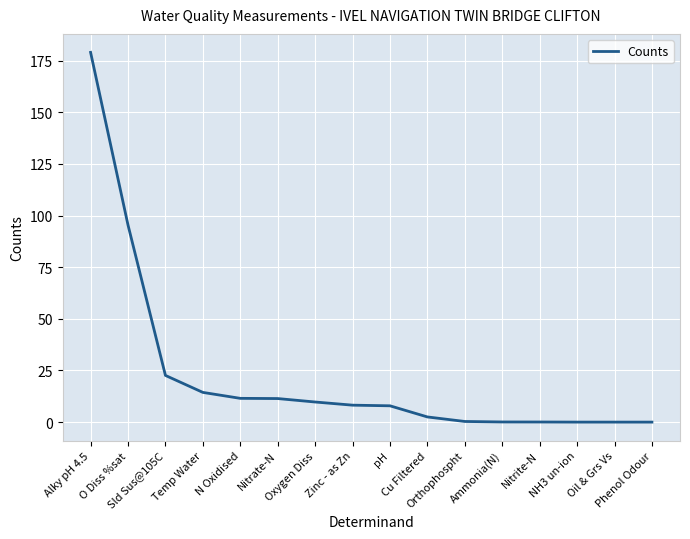

The chart shows a value of 179.0 at Alky pH 4.5. True or false?

True